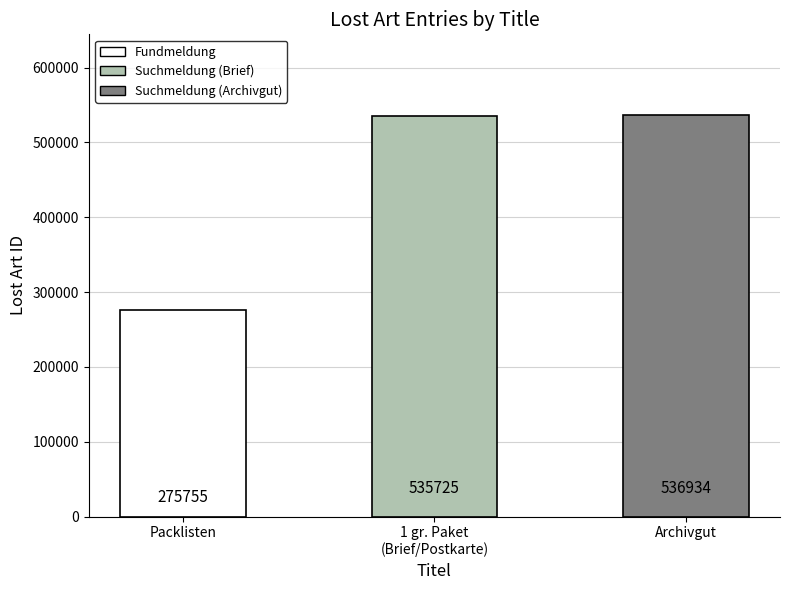

What value does the data have at Archivgut?

536934